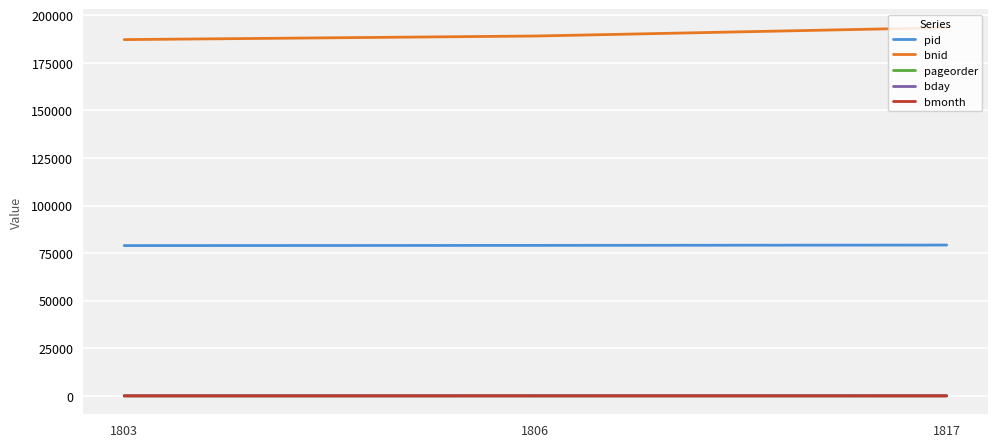

Which series changed the most between 1803 and 1817?

bnid